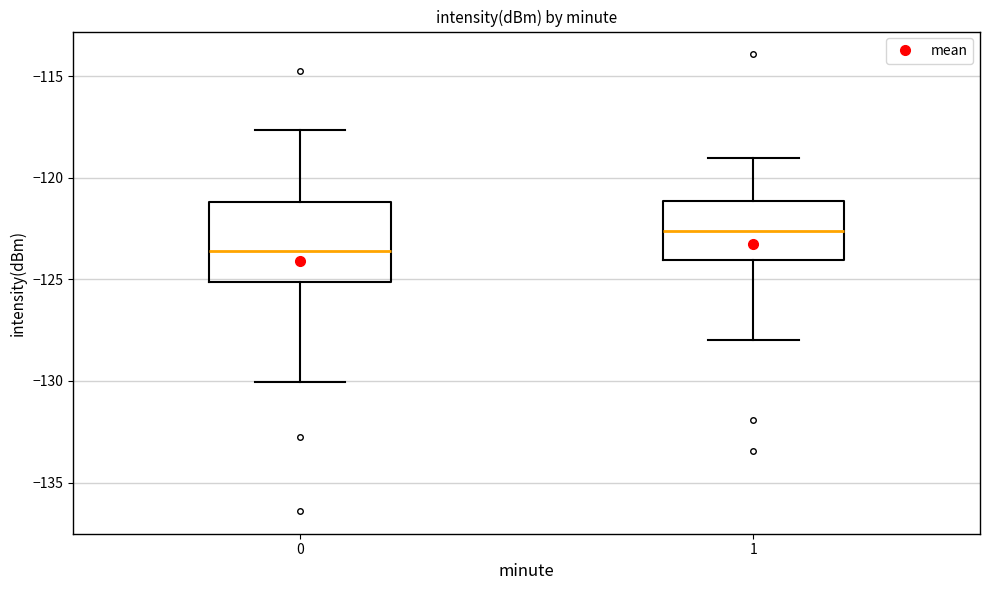

Reading left to right, read every box against the y-axis: the position of its median line, the range the box covers, and the ends of its whiskers. The values are not printed on the chart, so give them approximately, as read against the axis.

0: median -123.5, box -125.0 to -121.0, whiskers -130.0 to -117.5
1: median -122.5, box -124.0 to -121.0, whiskers -128.0 to -119.0